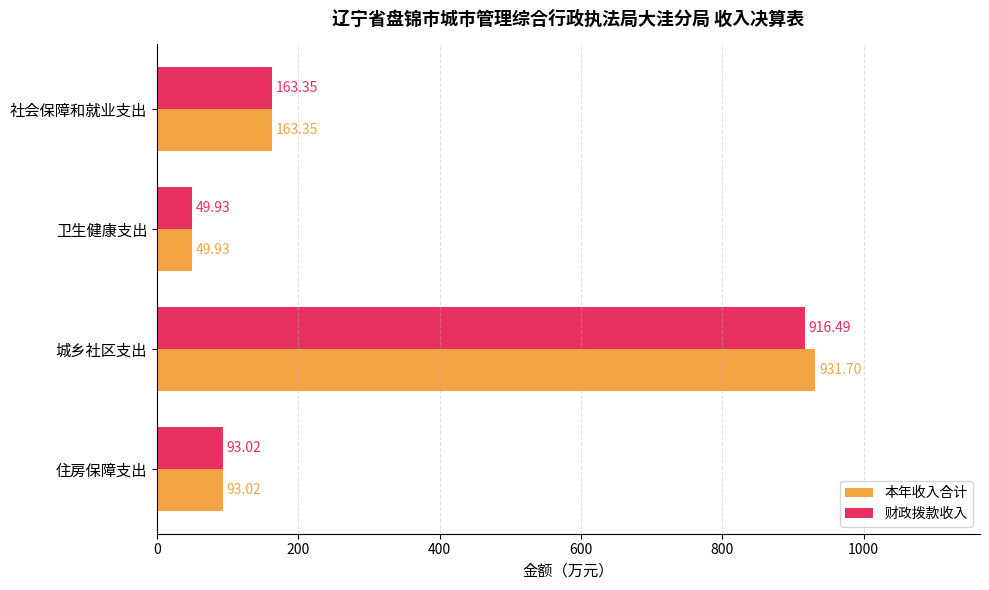

List the series in order of their overall mean, lowest first.

财政拨款收入, 本年收入合计